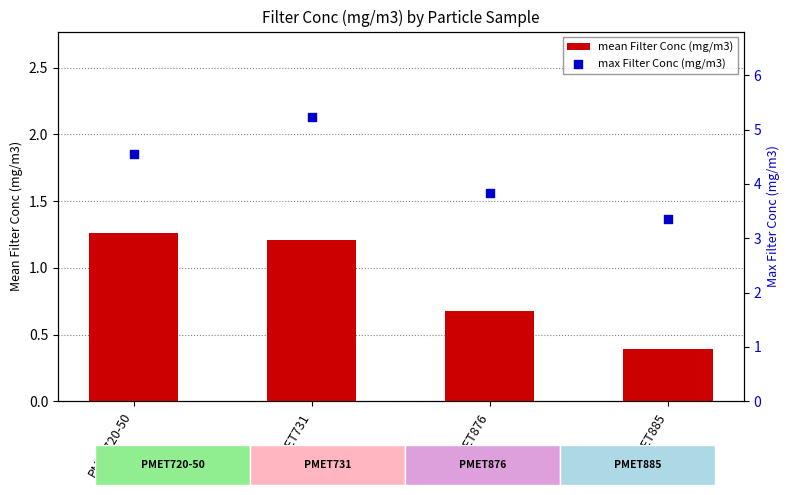

Which series reaches the minimum Y coordinate?

mean Filter Conc (mg/m3)